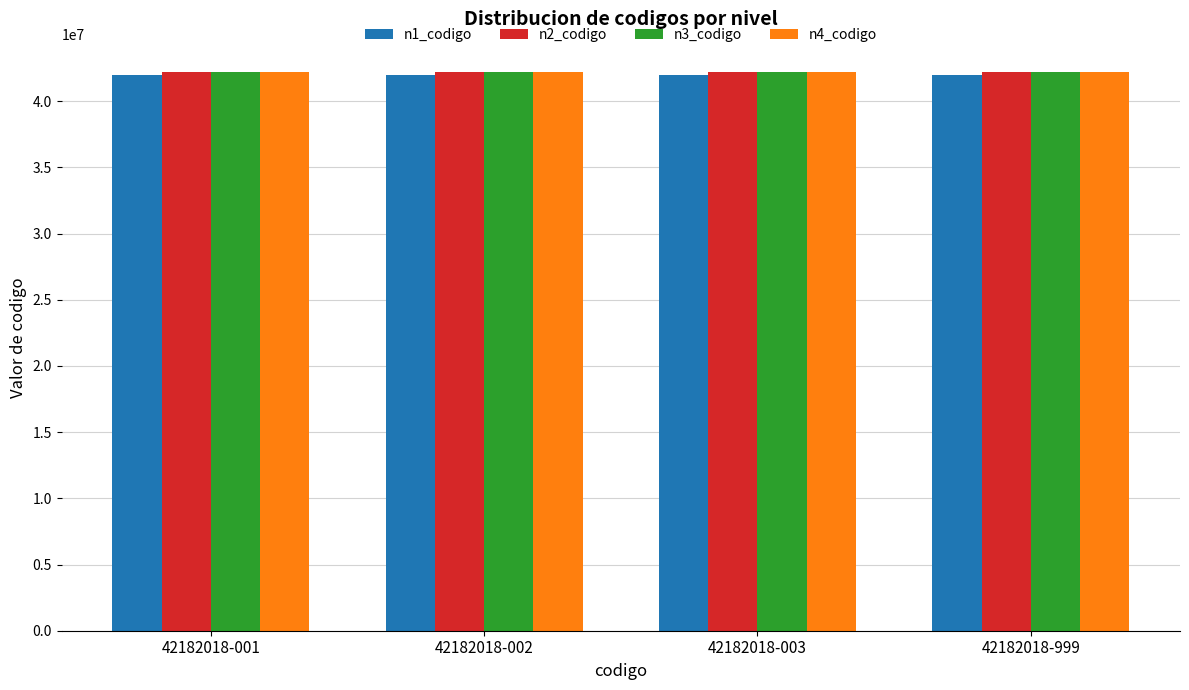

What is the sum of all n3_codigo values?

168728000